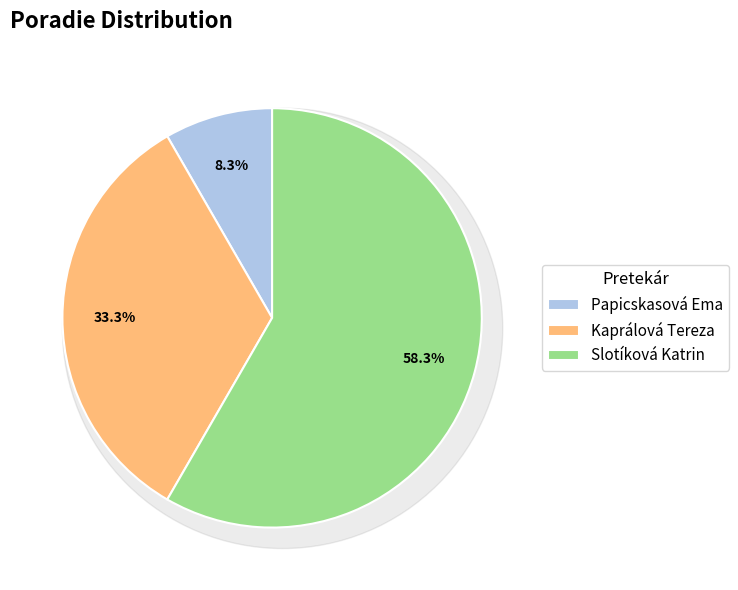

Is it true that Slotíková Katrin is 47% of the pie?

False